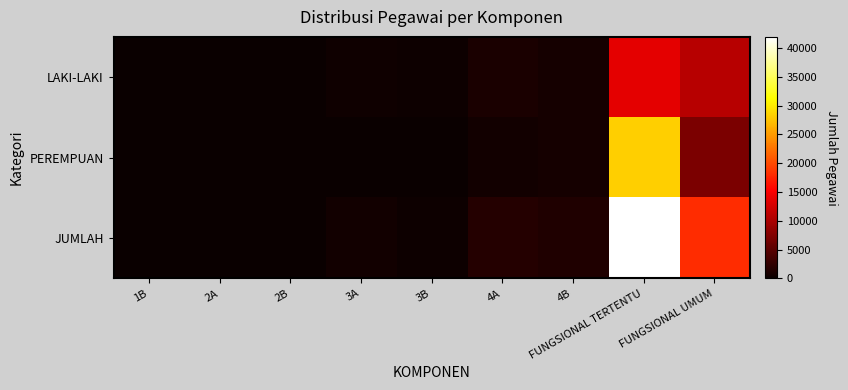

List the series in order of their overall mean, highest first.

JUMLAH, PEREMPUAN, LAKI-LAKI